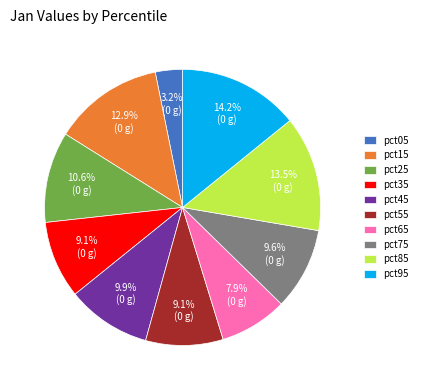

Which category has the biggest portion of the pie?

pct95